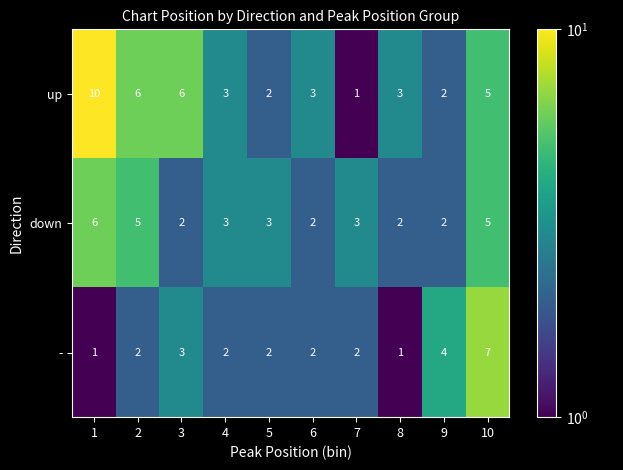

Which series has the widest spread of values?

up